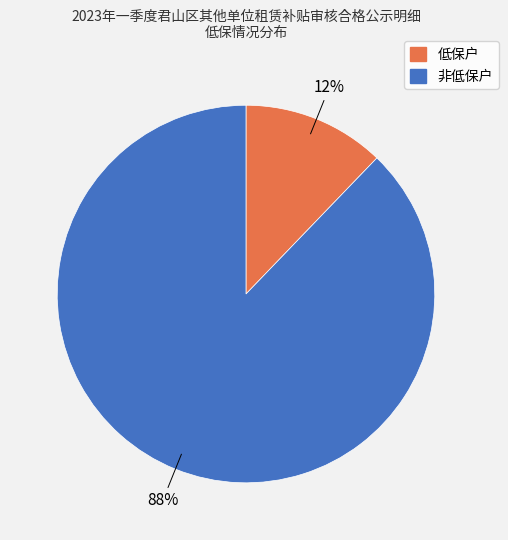

How many segments does this pie chart have?

2